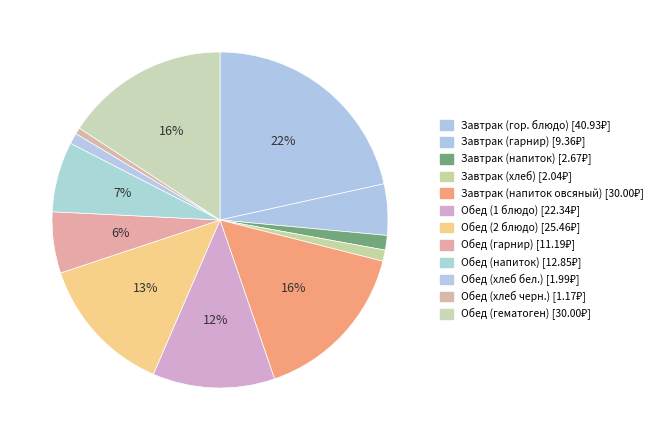

What is the ratio of the value at Завтрак (гарнир) to the value at Обед (напиток)?

0.7